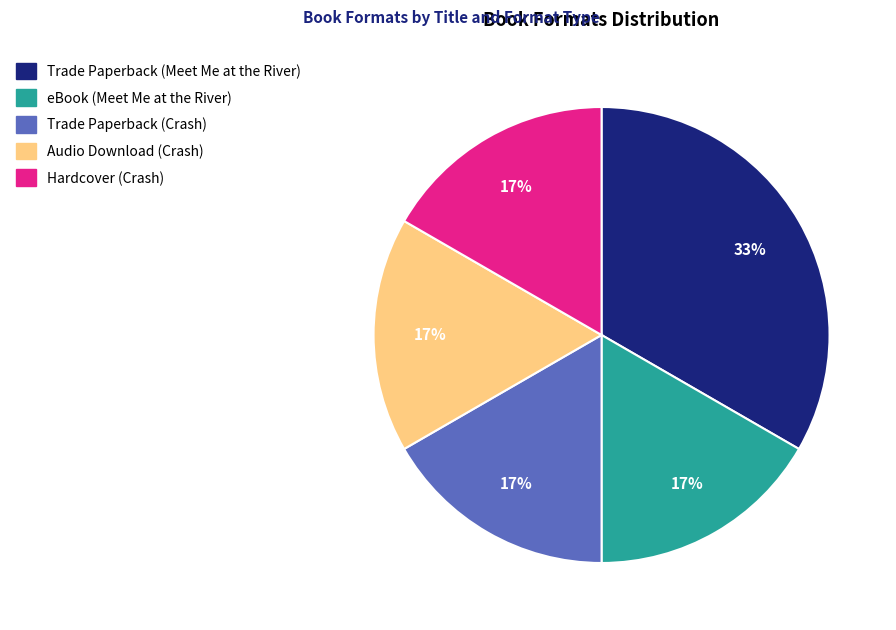

How many segments does this pie chart have?

5